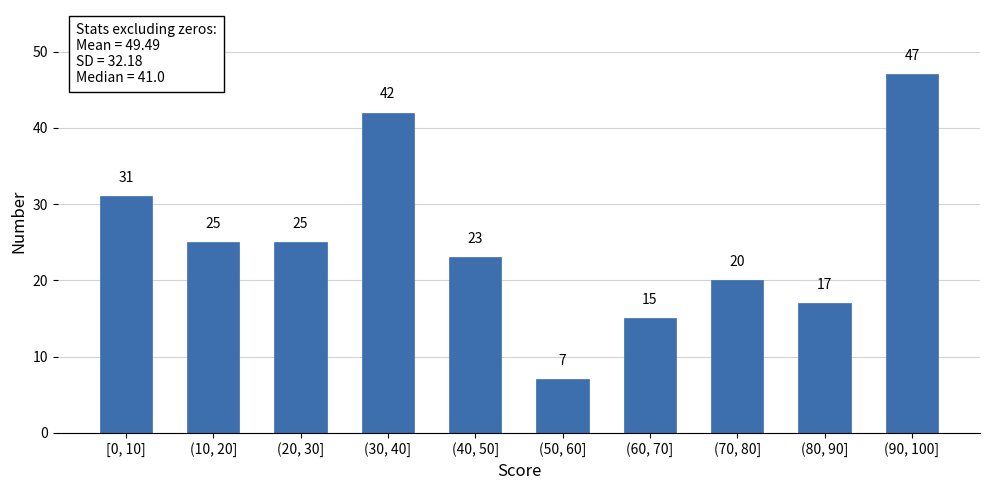

Reading left to right, list all the values displayed in this chart.

[0, 10]=31	(10, 20]=25	(20, 30]=25	(30, 40]=42	(40, 50]=23	(50, 60]=7	(60, 70]=15	(70, 80]=20	(80, 90]=17	(90, 100]=47